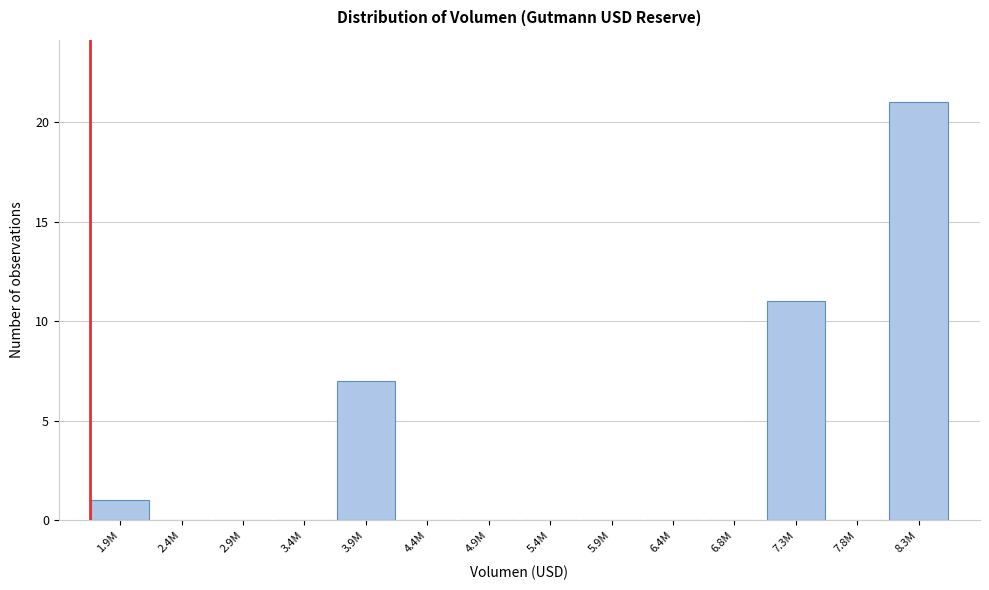

Reading left to right, extract all data points from this chart.

1.9M=1	2.4M=0	2.9M=0	3.4M=0	3.9M=7	4.4M=0	4.9M=0	5.4M=0	5.9M=0	6.4M=0	6.8M=0	7.3M=11	7.8M=0	8.3M=21